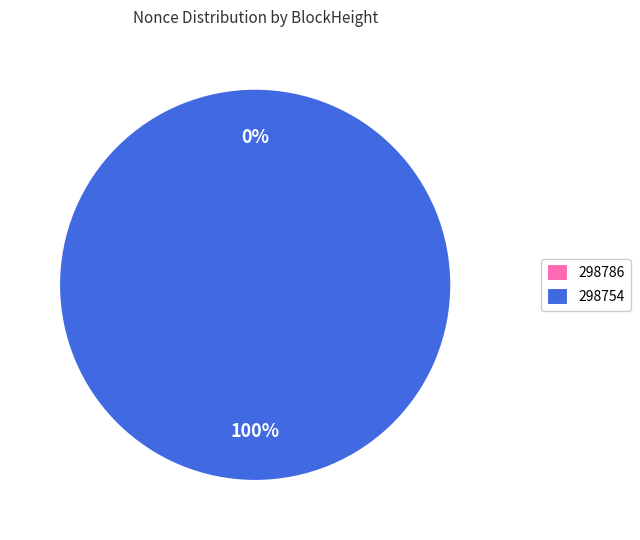

Which slice represents more than half of the pie?

298754